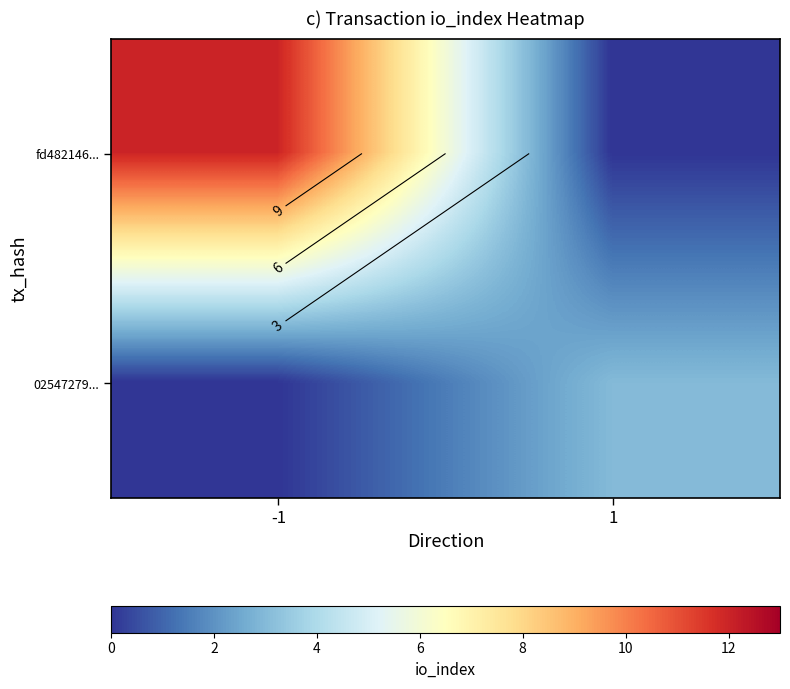

What is the difference between the maximum and minimum values in the fd482146... series?

12